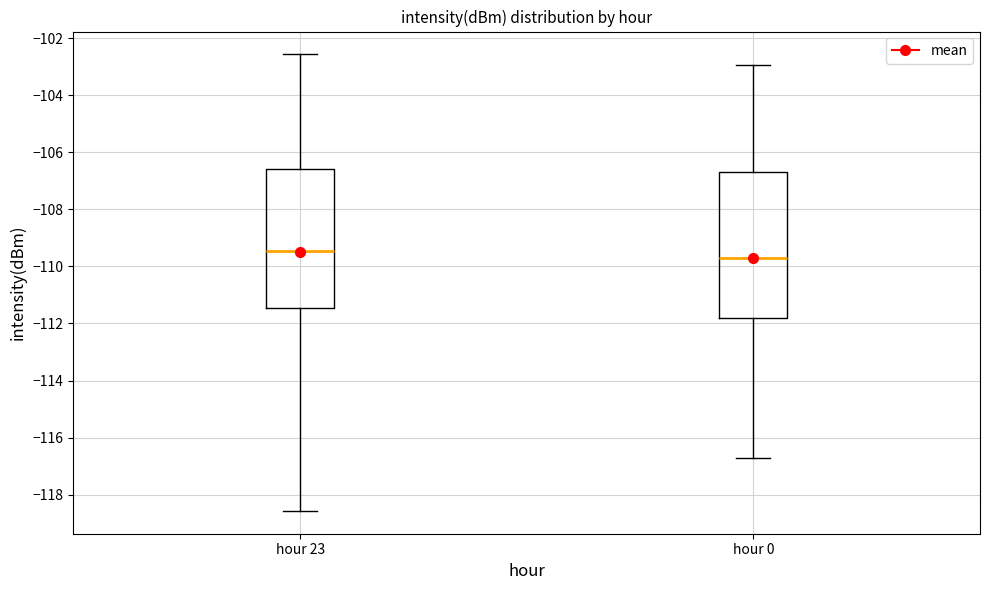

Which box is the tallest, from its lower edge to its upper edge?

hour 0